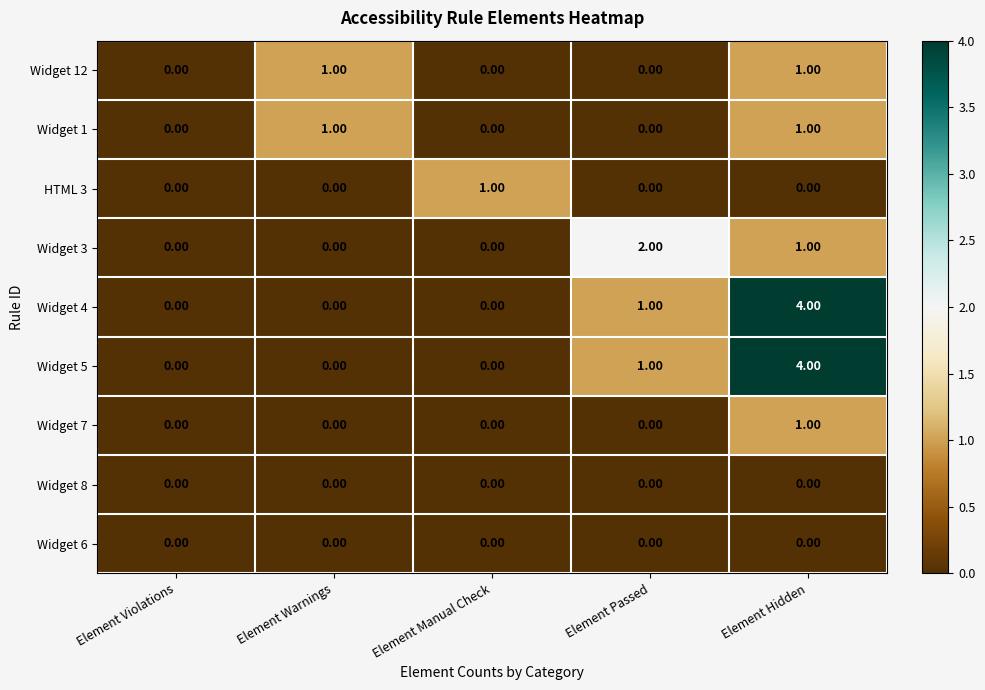

At which category is the sum across all series the highest?

Element Hidden